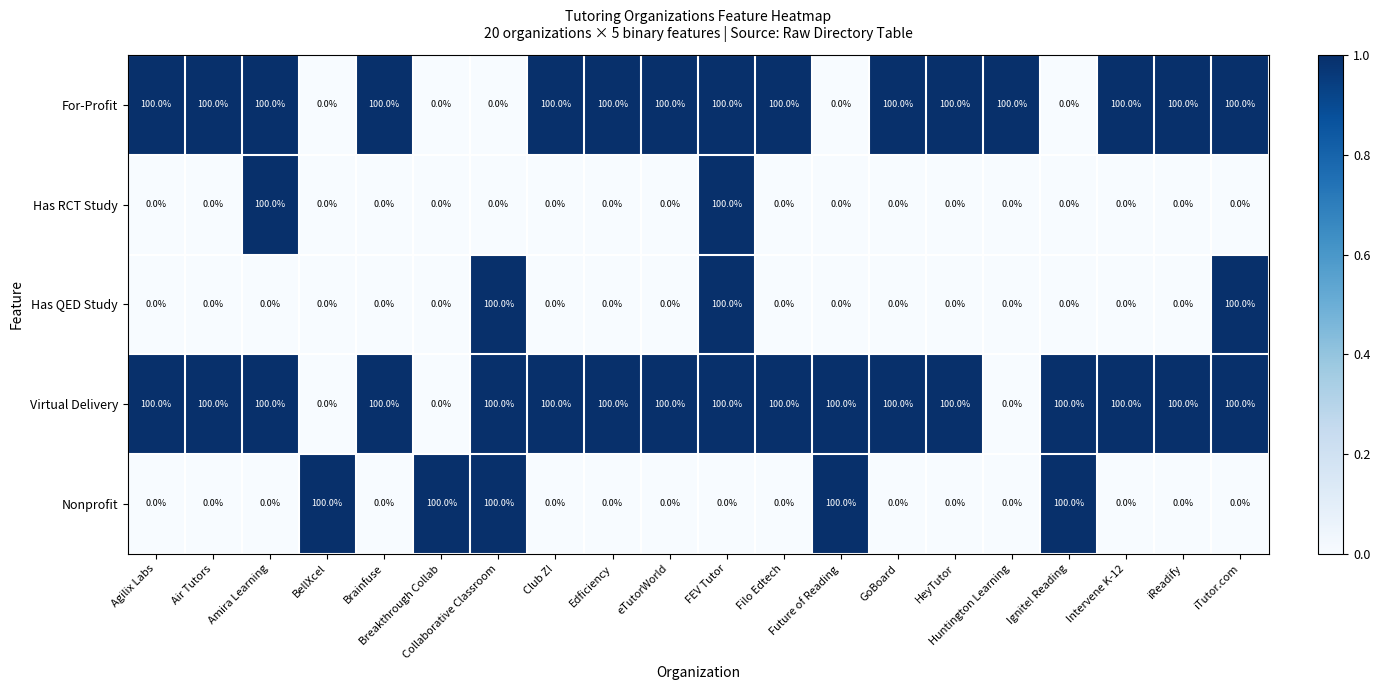

What is the sum of all Nonprofit values?

500